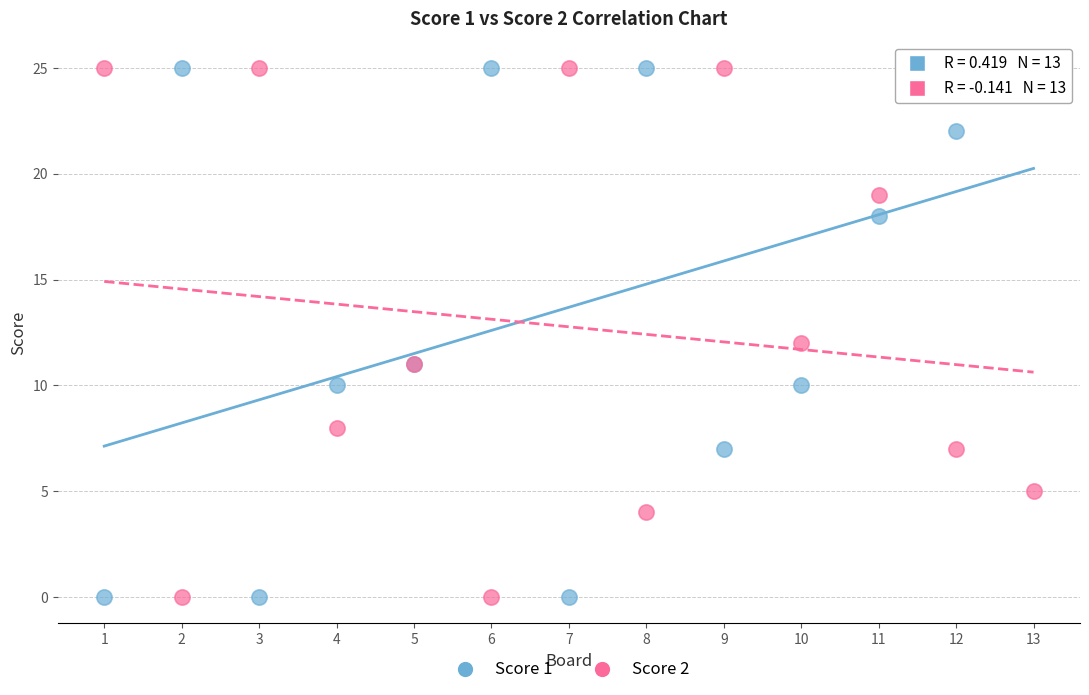

What is the X range (max minus min) for the scatter plot?

12